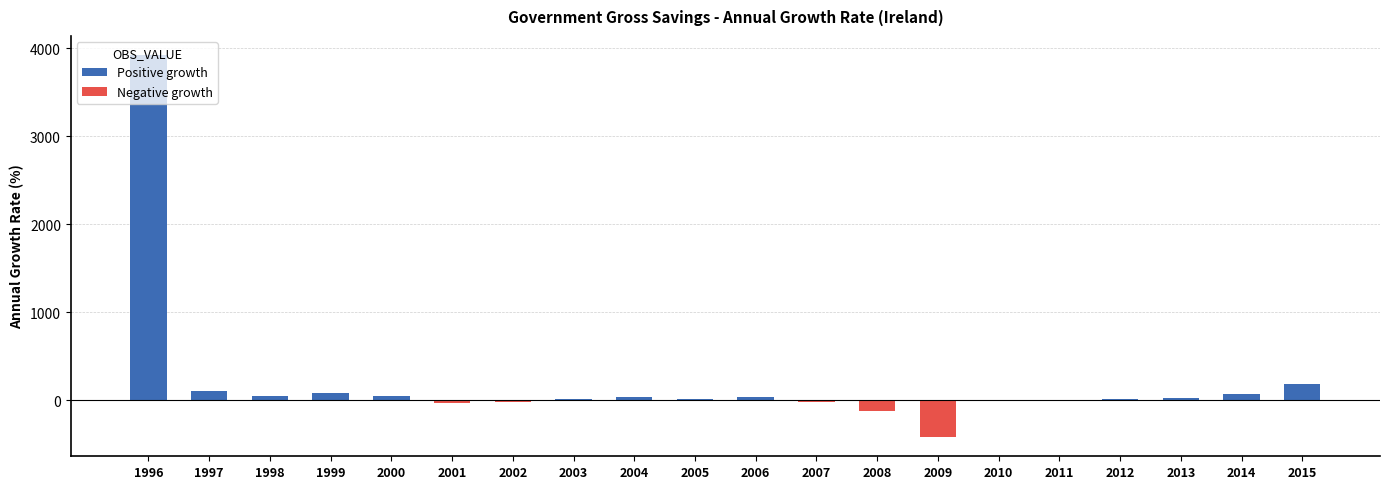

True or false: the data shows 81.0 at 1999.

True